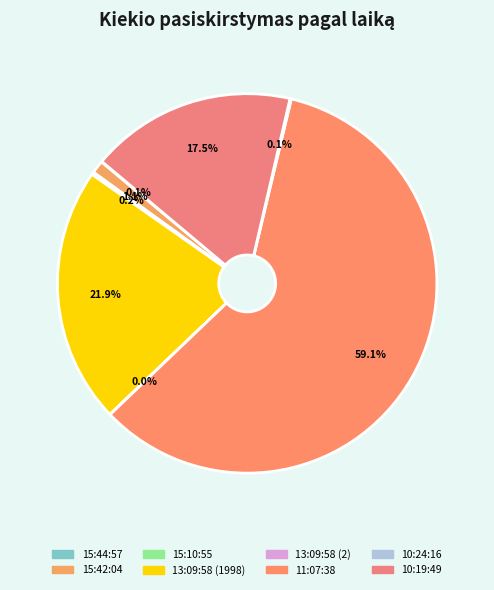

To the nearest percent, what is the average slice percentage?

12%